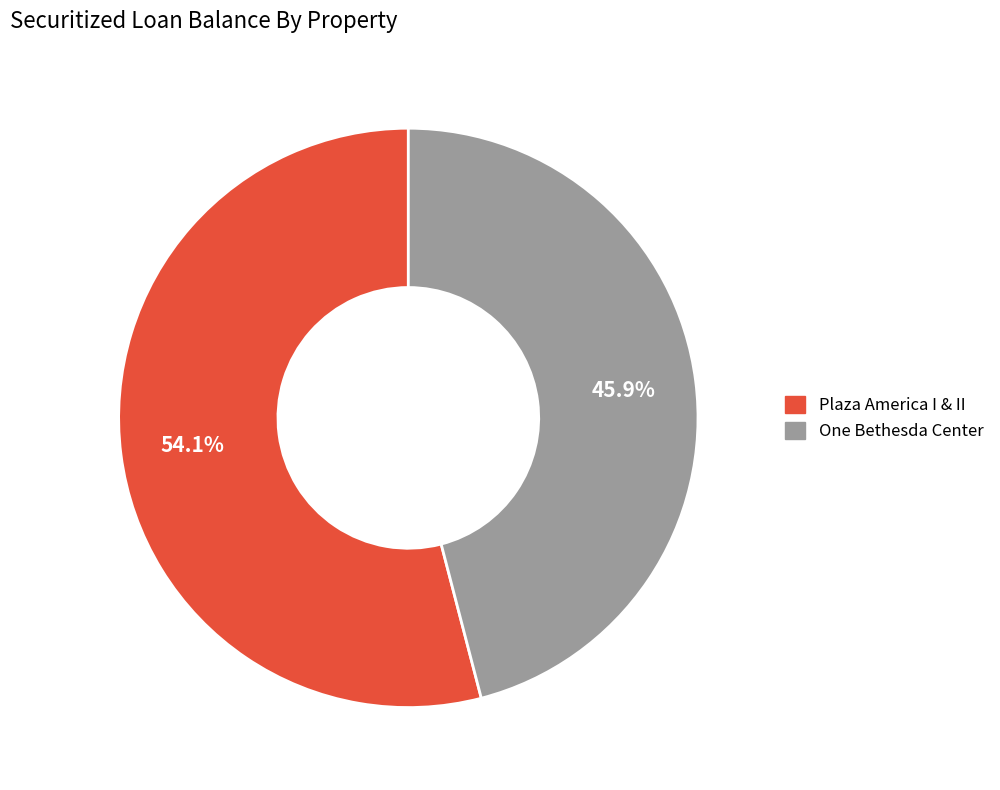

Count the number of slices in the pie.

2